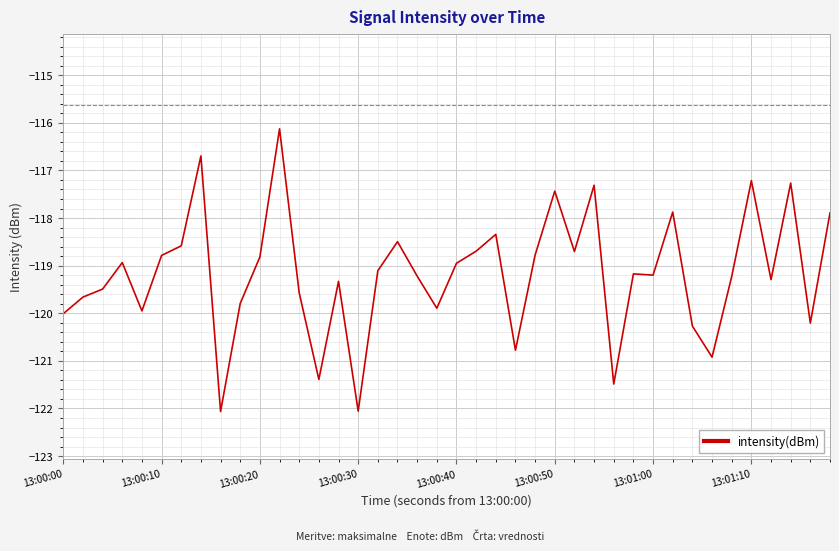

What is the maximum value shown in the chart?

-116.1